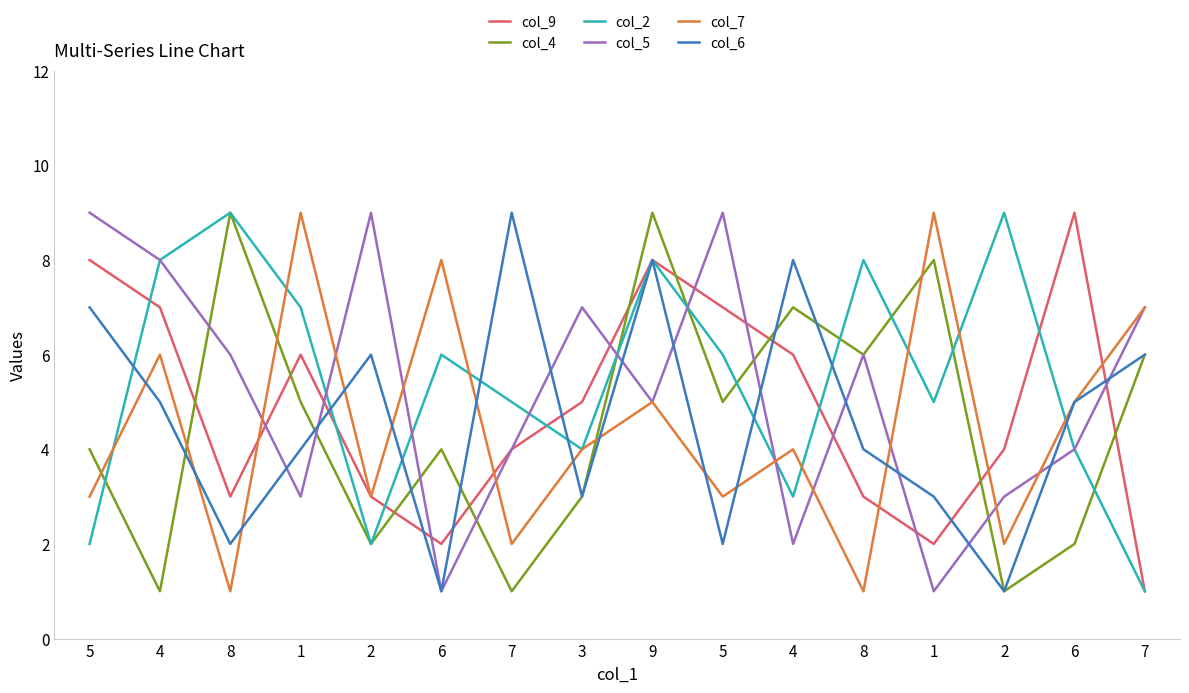

In col_7, how many points are lower than both neighbors (excluding endpoints)?

6